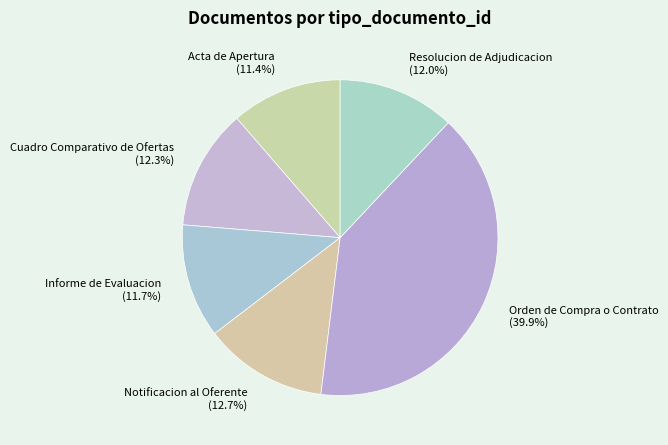

Is it true that Notificacion al Oferente is 13% of the pie?

True